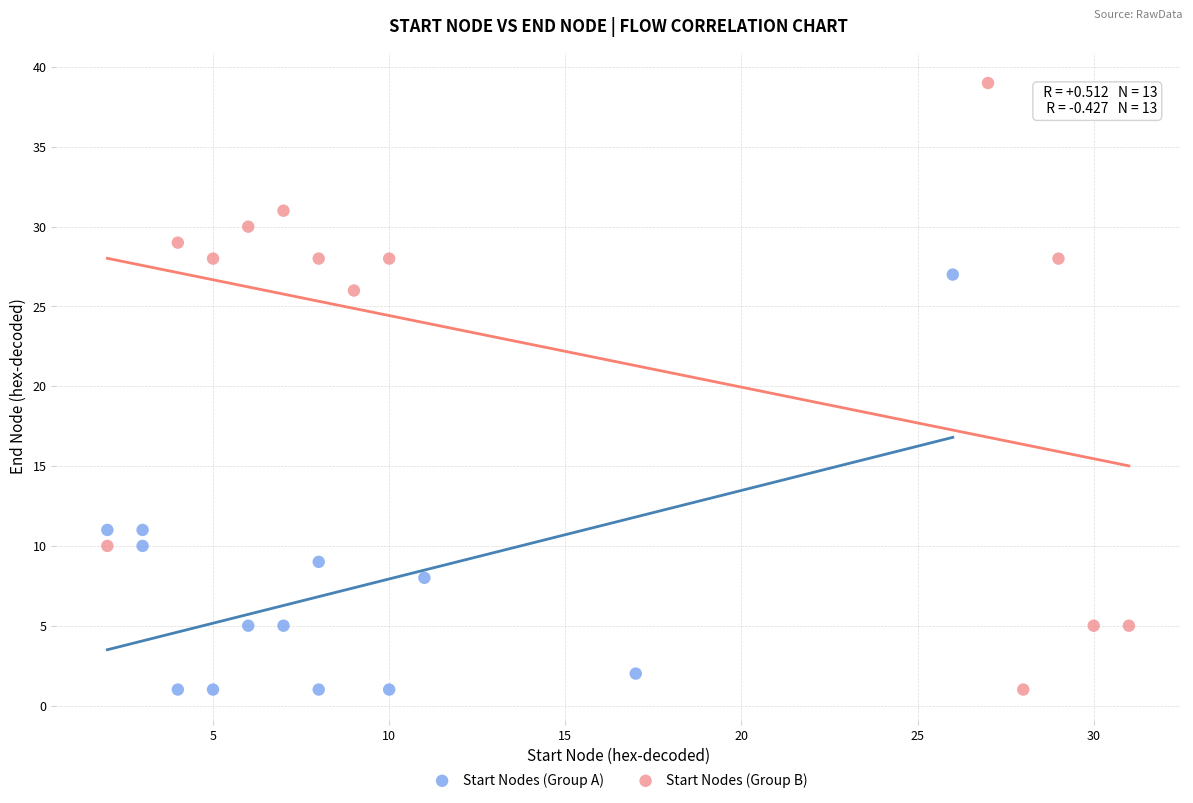

Which series has the largest Y range (max minus min)?

Start Nodes (Group B)